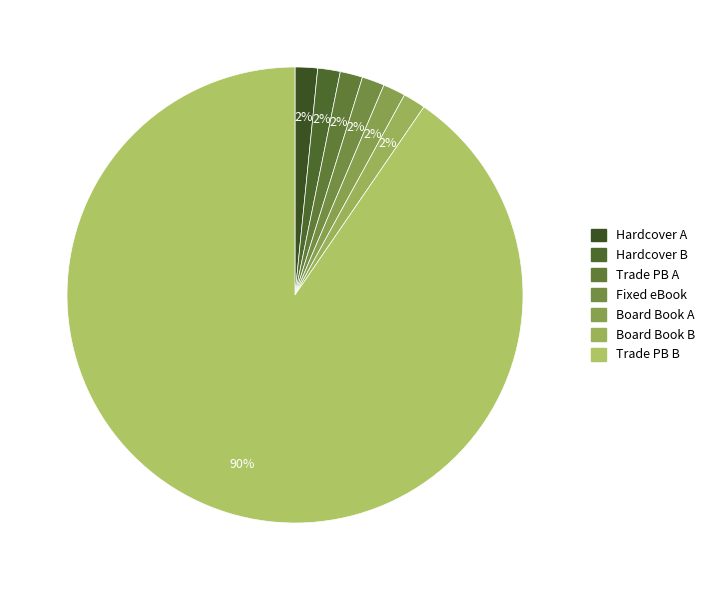

How many segments does this pie chart have?

7